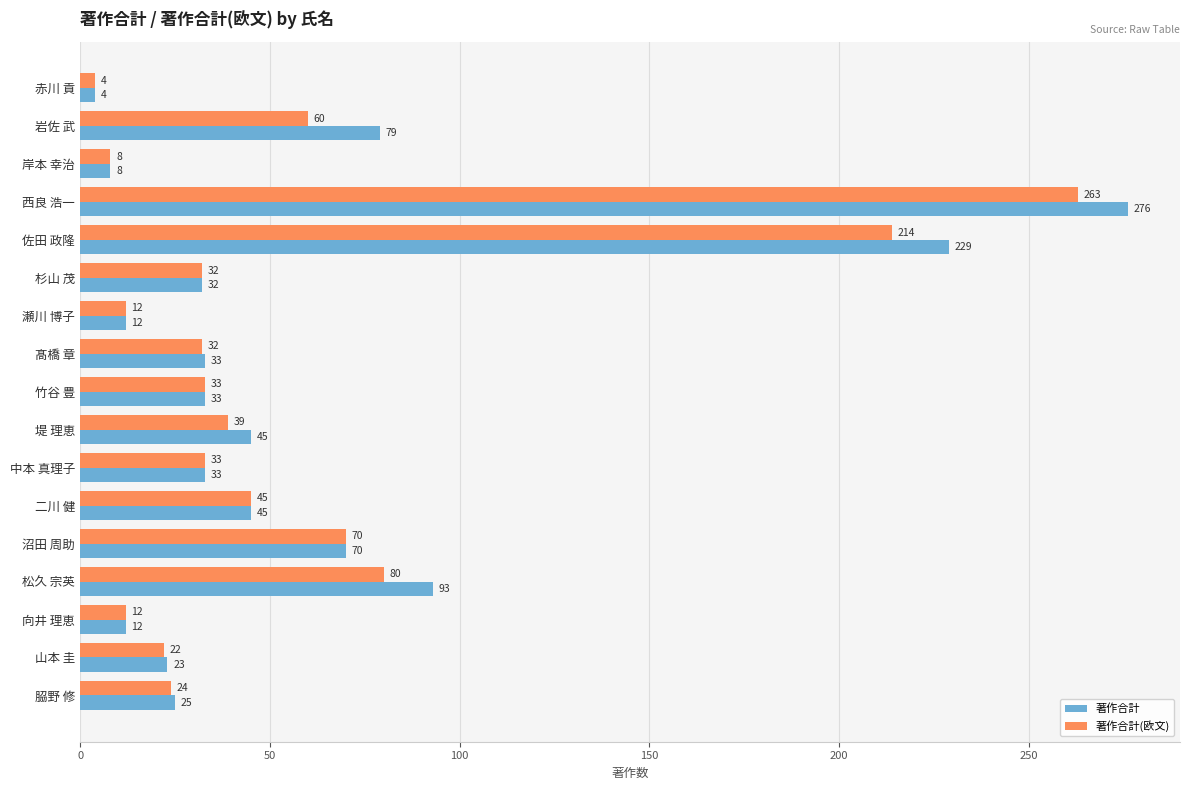

What are all the series names shown in the legend?

著作合計, 著作合計(欧文)